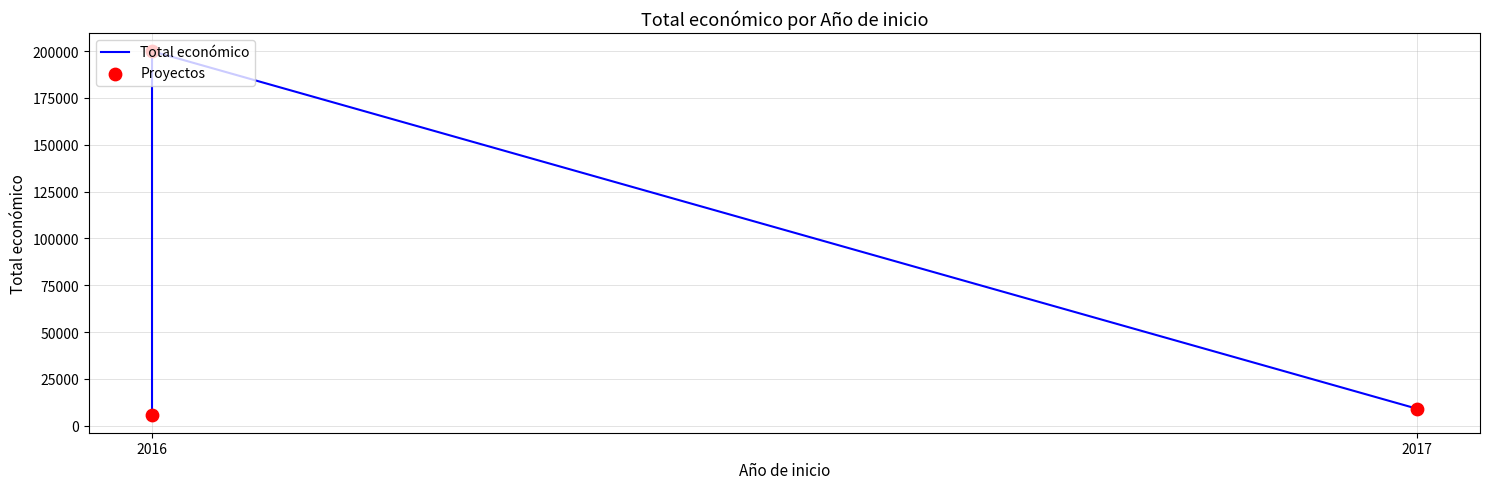

What are all the series names shown in the legend?

Total económico, Proyectos